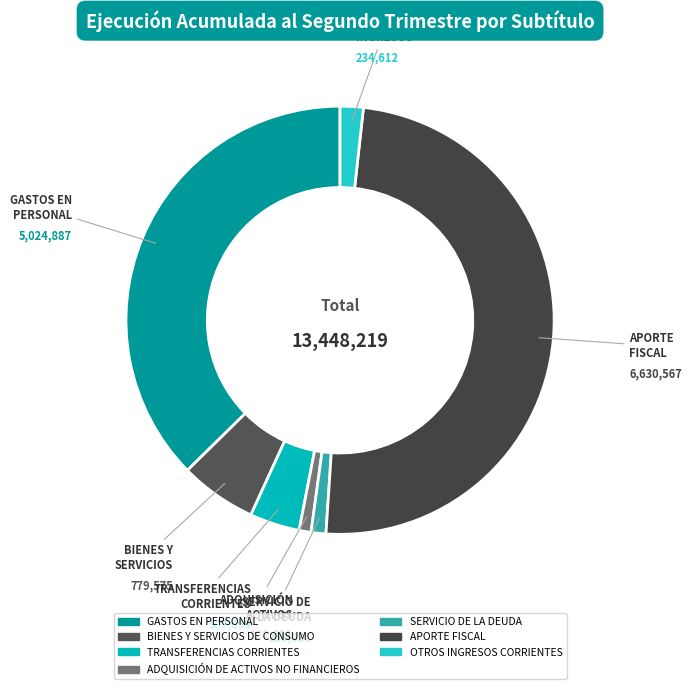

Does any single category account for the majority?

No